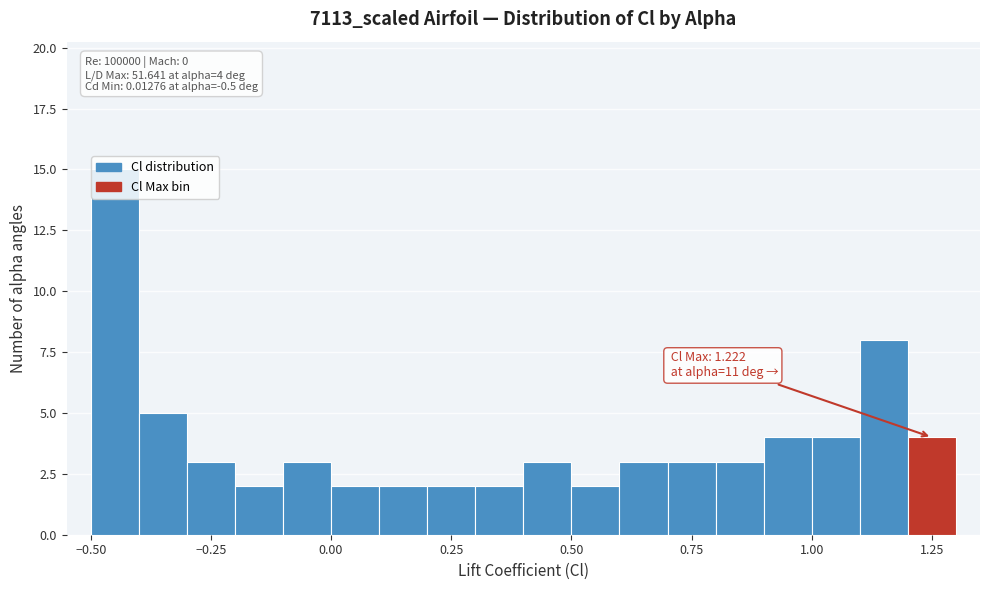

Around what value on the x-axis is the tallest bar? Give the approximate position of its centre, as read against the axis.

-0.45